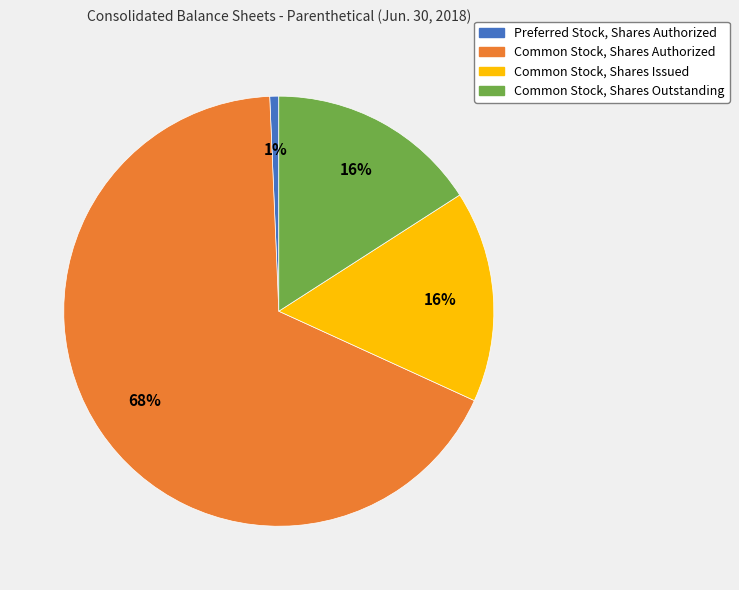

To the nearest percent, what portion does Preferred Stock, Shares Authorized represent?

1%